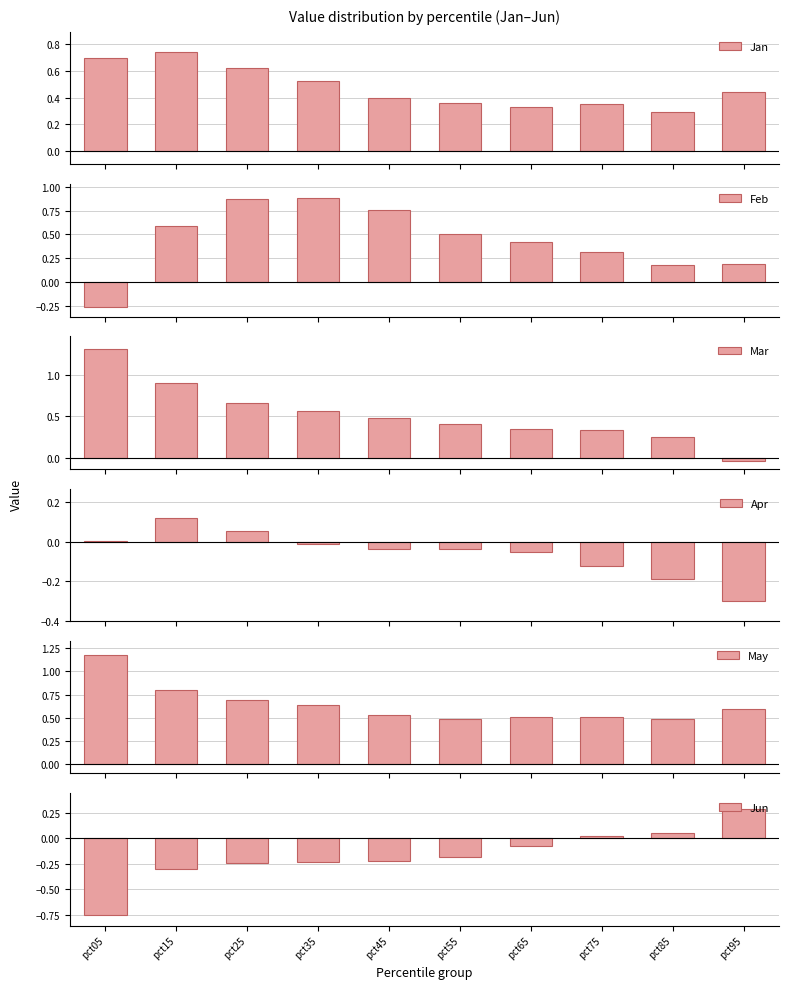

Reading left to right, extract all data points from this chart.

Jan: pct05=0.7	pct15=0.7	pct25=0.6	pct35=0.5	pct45=0.4	pct55=0.4	pct65=0.3	pct75=0.4	pct85=0.3	pct95=0.4
Feb: pct05=-0.3	pct15=0.6	pct25=0.9	pct35=0.9	pct45=0.8	pct55=0.5	pct65=0.4	pct75=0.3	pct85=0.2	pct95=0.2
Mar: pct05=1.3	pct15=0.9	pct25=0.7	pct35=0.6	pct45=0.5	pct55=0.4	pct65=0.3	pct75=0.3	pct85=0.3	pct95=-0.0
Apr: pct05=0.0	pct15=0.1	pct25=0.1	pct35=-0.0	pct45=-0.0	pct55=-0.0	pct65=-0.1	pct75=-0.1	pct85=-0.2	pct95=-0.3
May: pct05=1.2	pct15=0.8	pct25=0.7	pct35=0.6	pct45=0.5	pct55=0.5	pct65=0.5	pct75=0.5	pct85=0.5	pct95=0.6
Jun: pct05=-0.8	pct15=-0.3	pct25=-0.2	pct35=-0.2	pct45=-0.2	pct55=-0.2	pct65=-0.1	pct75=0.0	pct85=0.0	pct95=0.3